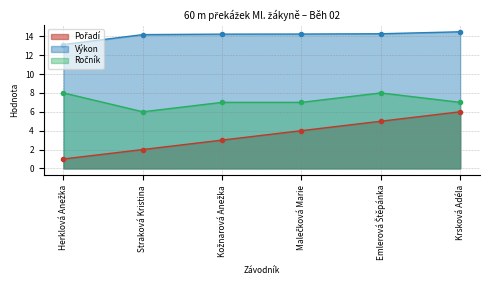

At which label does Výkon reach its peak?

Krsková Adéla